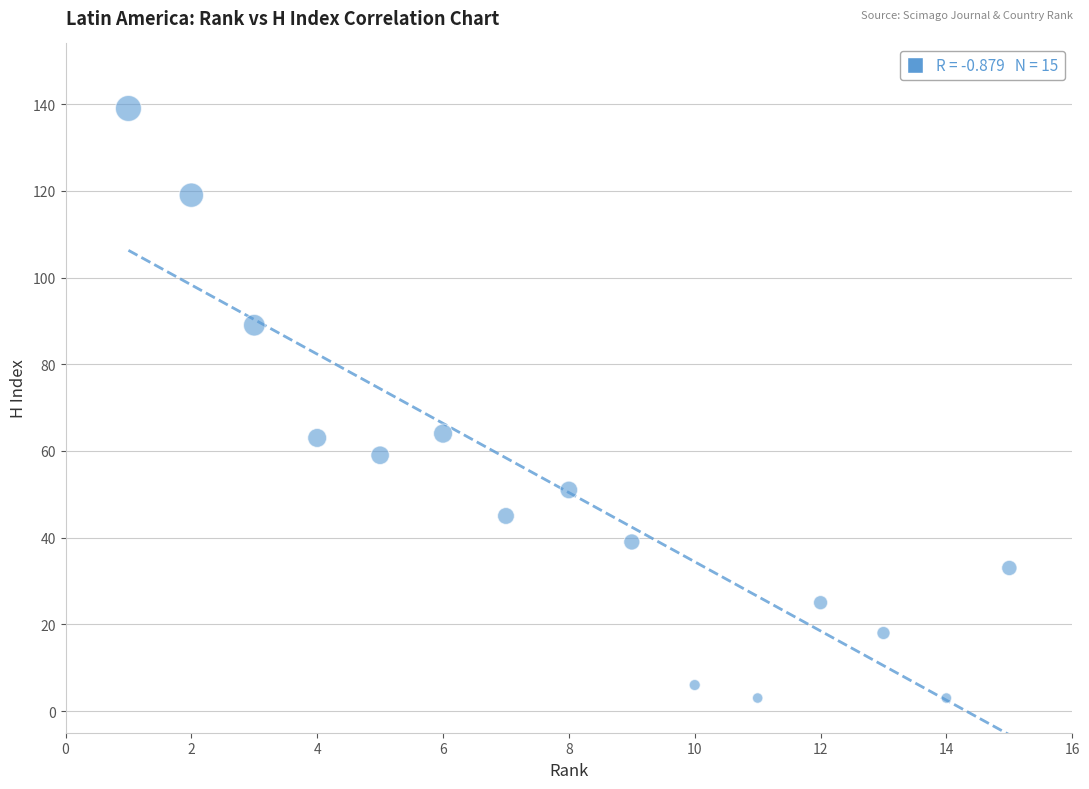

What is the range of X values (max minus min)?

14